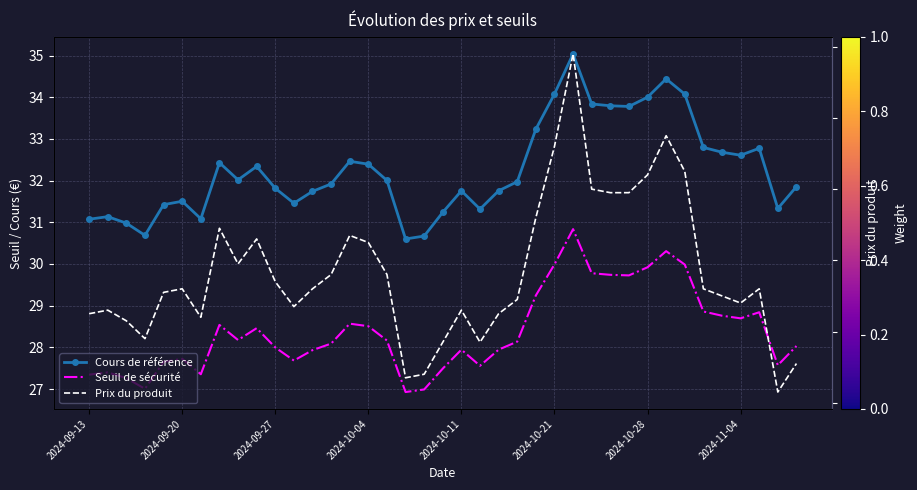

Is this an area chart (filled region under the line)?

No